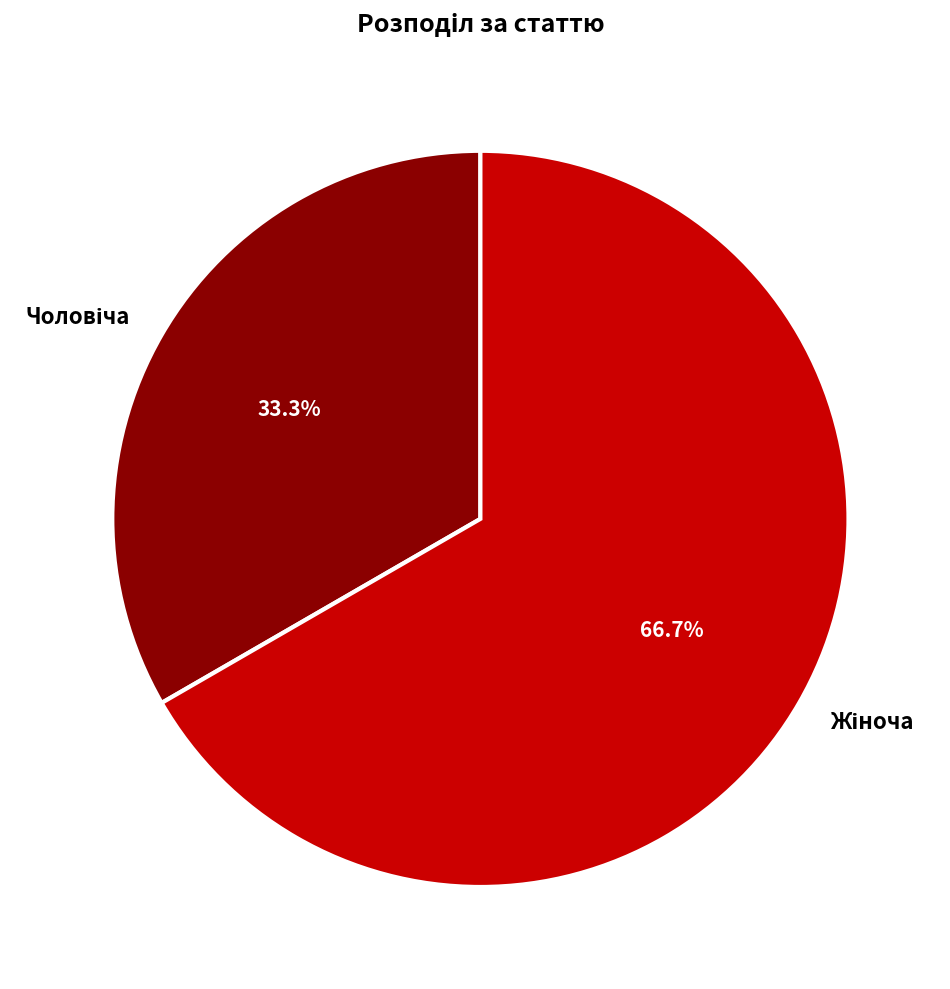

How many segments does this pie chart have?

2